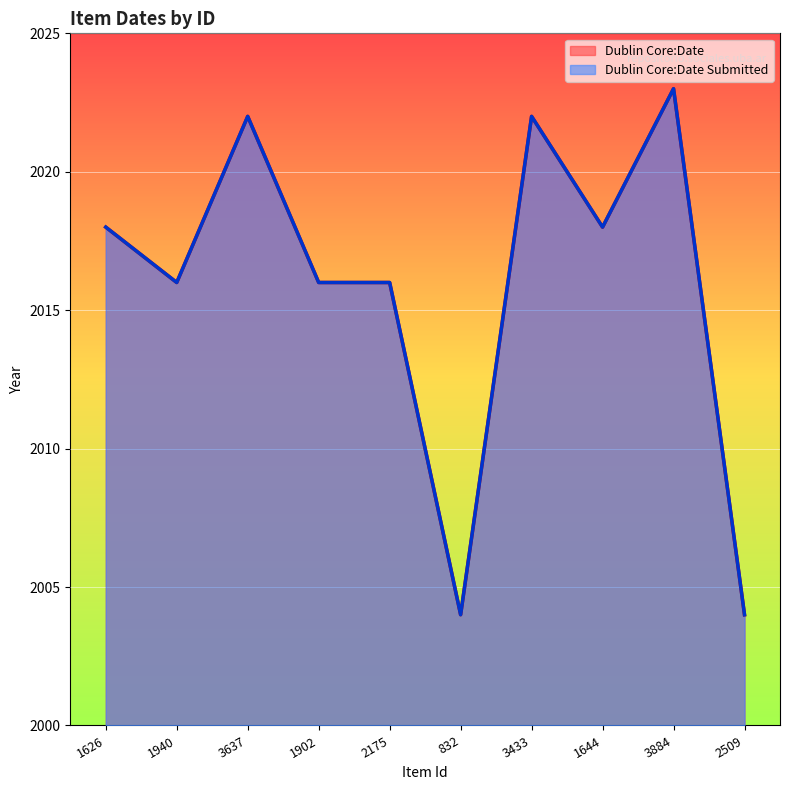

What is the highest value of the Dublin Core:Date line series?

2023